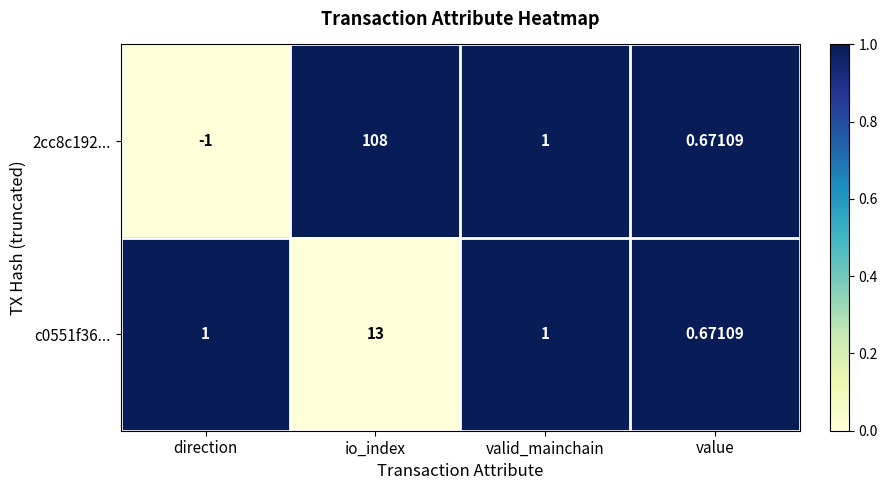

Which category has the highest value across all series?

io_index